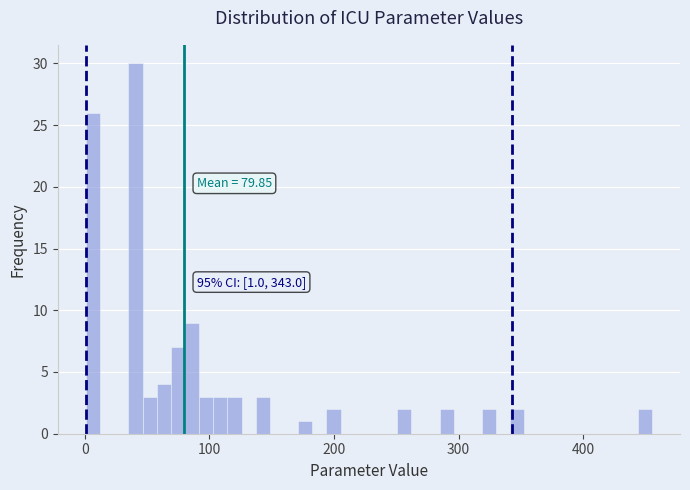

Read against the x-axis, roughly where is the centre of the tallest bar?

40